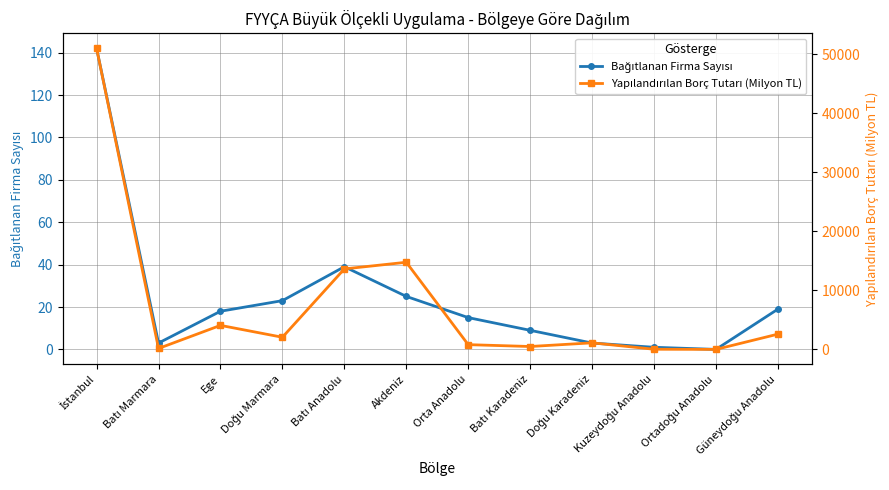

True or false: Bağıtlanan Firma Sayısı and Yapılandırılan Borç Tutarı (Milyon TL) intersect in this chart.

False